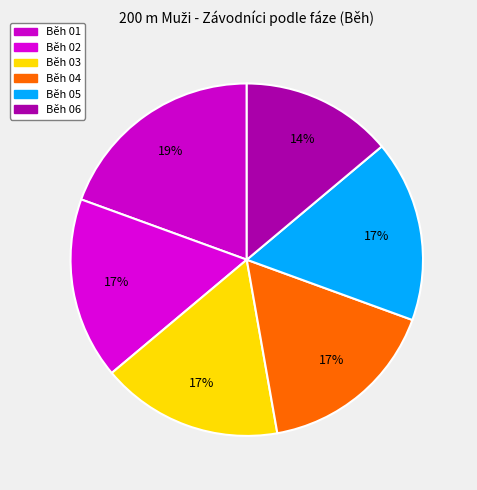

Is Běh 02 the majority of the pie?

No